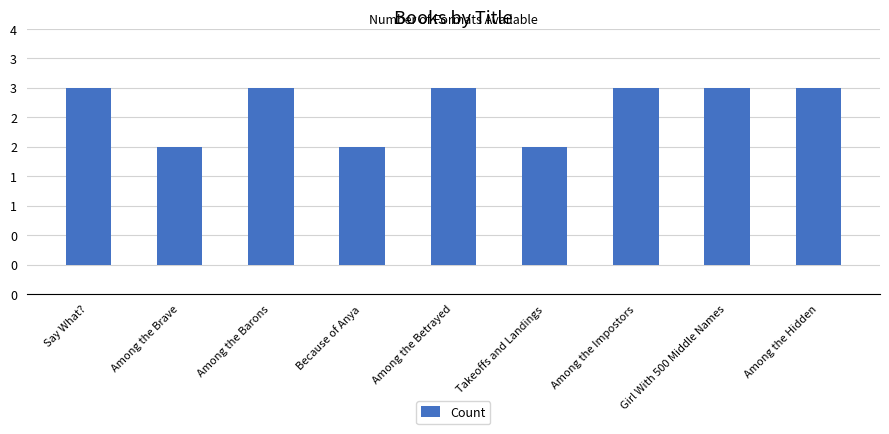

The chart shows a value of 5 at Say What?. True or false?

False